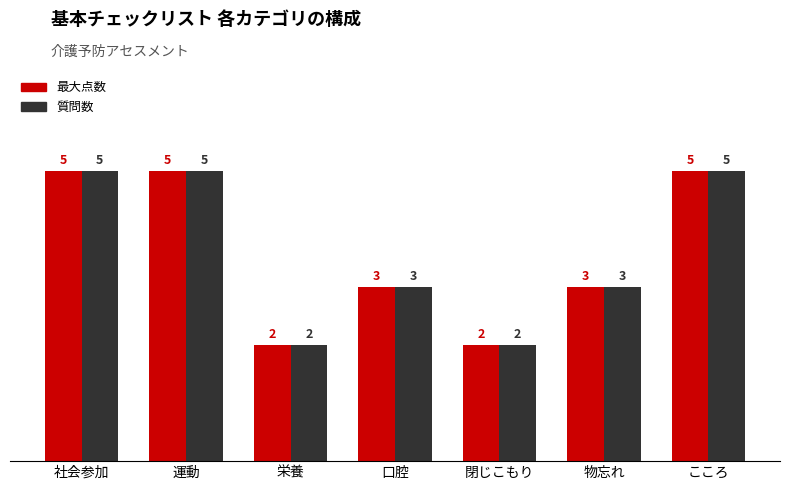

How many 質問数 values are between 2 and 5?

7